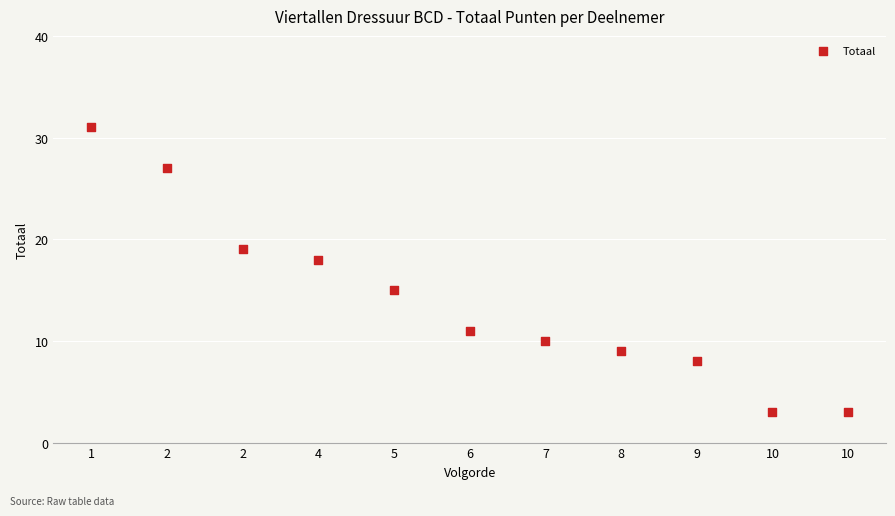

What Y value in the scatter plot is closest to 17?

18